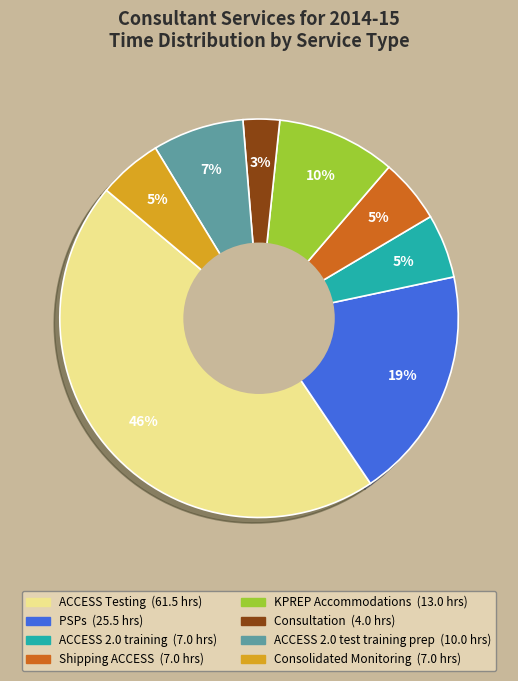

To the nearest percent, what is the combined percentage of KPREP Accommodations and Shipping ACCESS?

15%